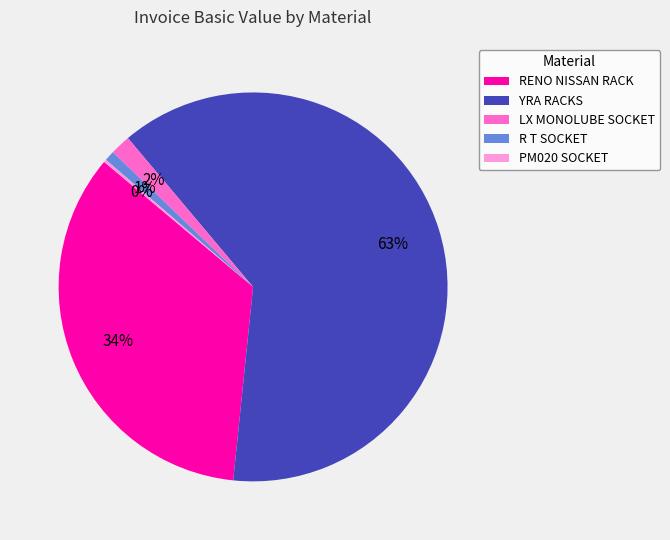

The RENO NISSAN RACK slice represents 27% of the pie. True or false?

False